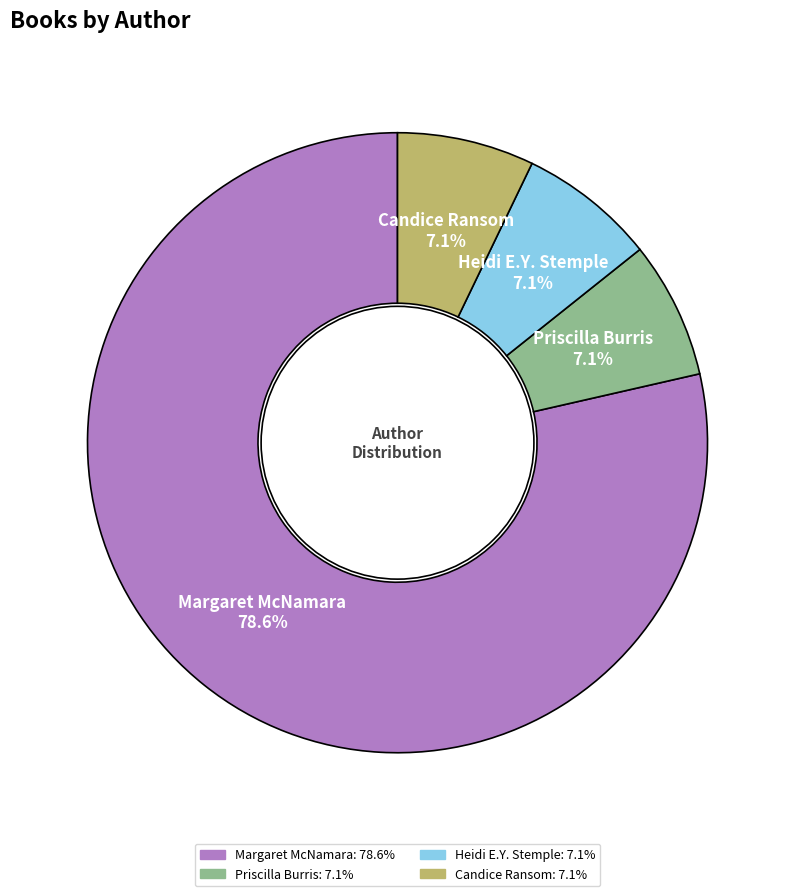

Is there any slice that represents more than half of the pie?

Yes